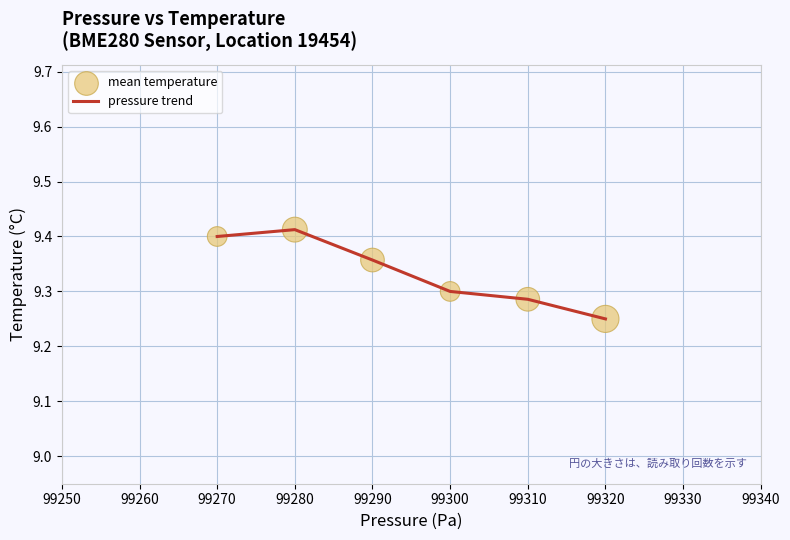

What is the sum of all values?

56.0